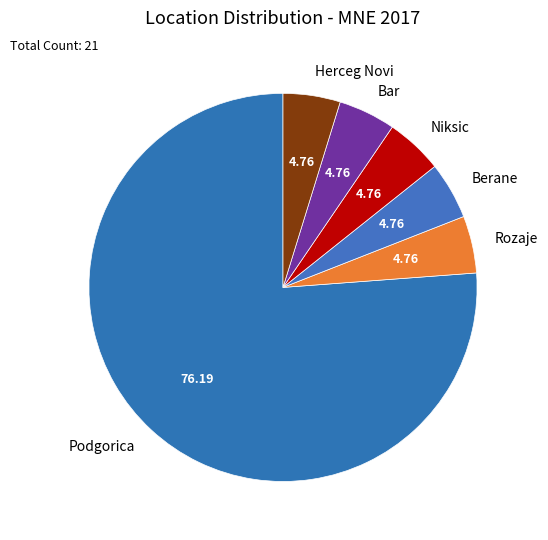

Is the sum of Bar and Berane greater than half?

No